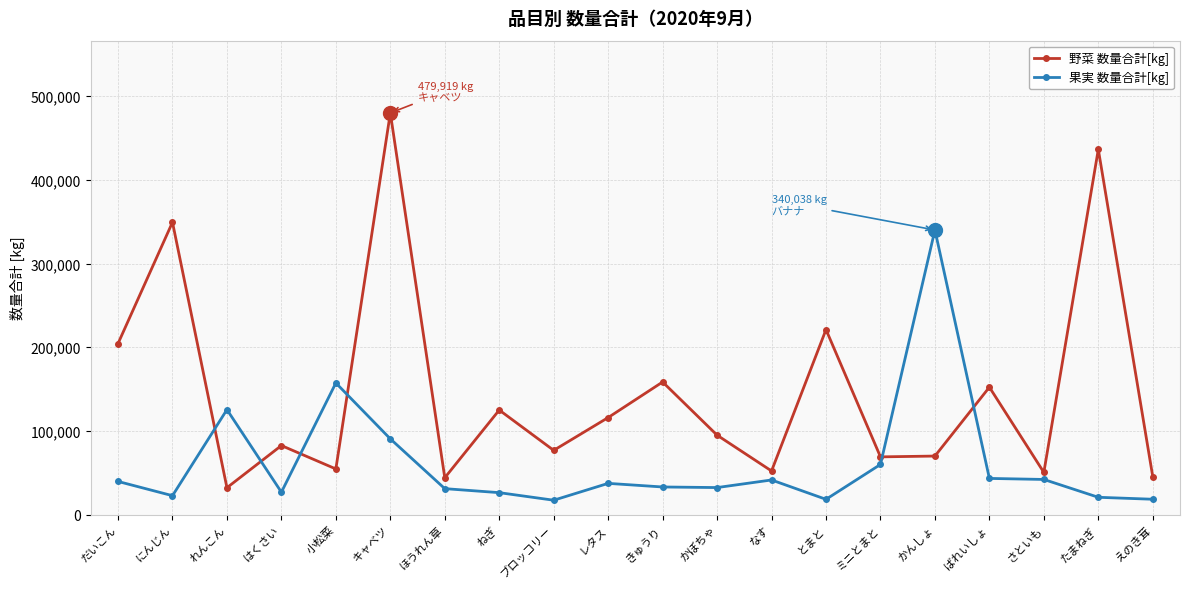

Is it true that 果実 数量合計[kg] equals 52837 at きゅうり?

False